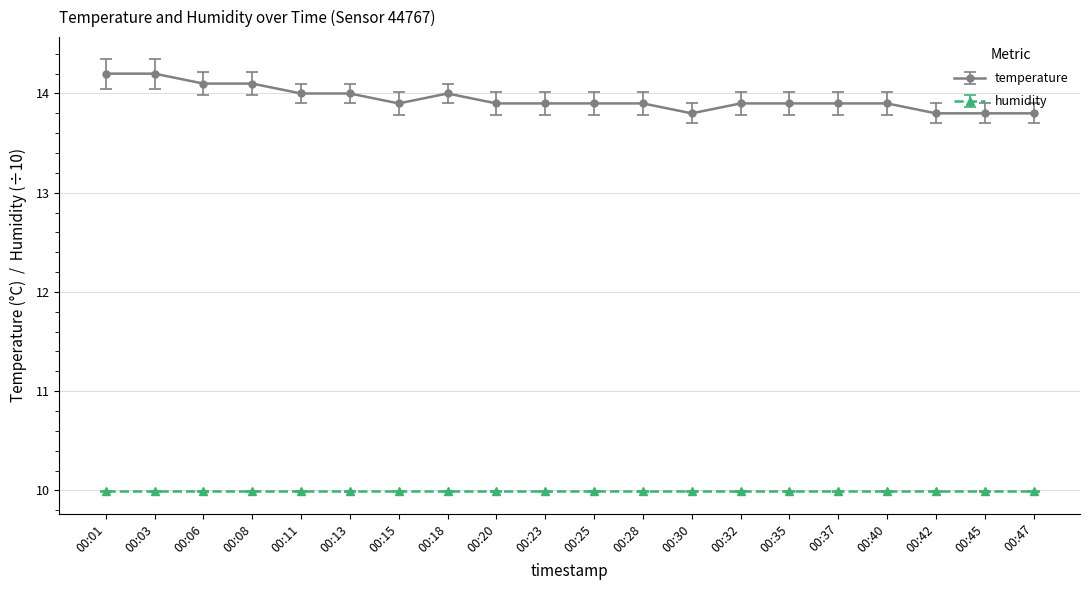

What is the maximum value for temperature?

14.2